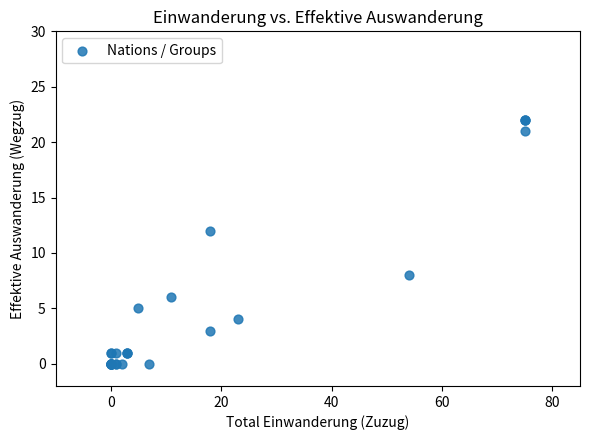

What Y value in the scatter plot is closest to 11?

12